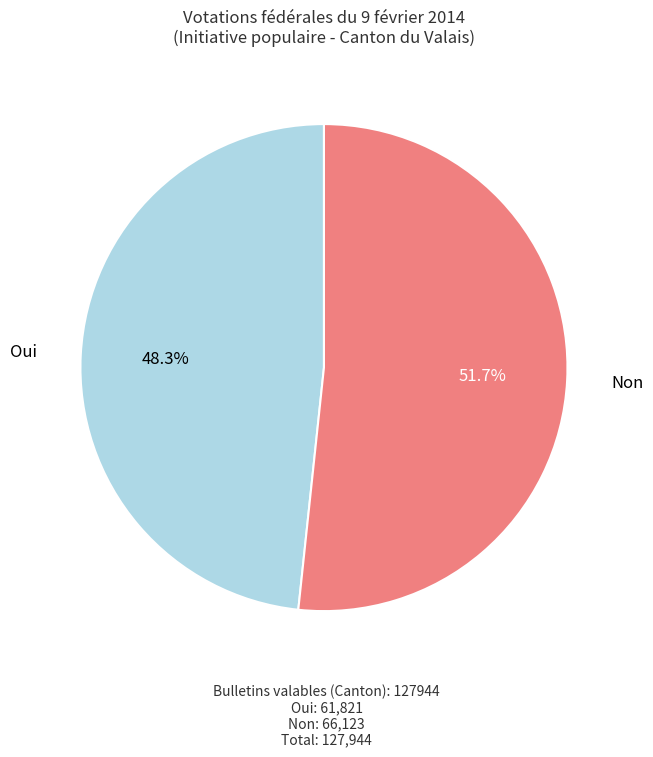

Which slice is the largest?

Non